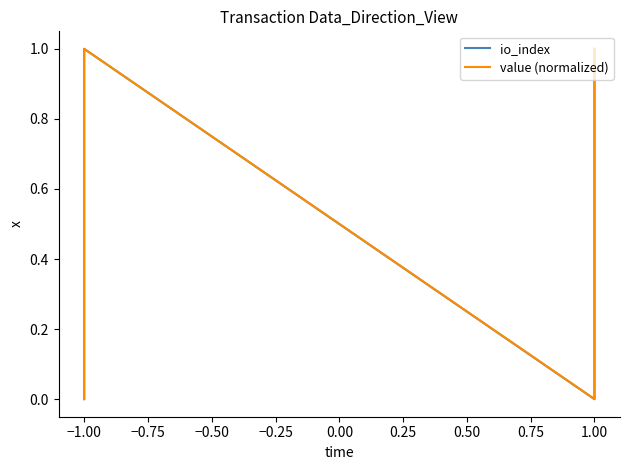

Rank the series by their maximum value, from lowest to highest.

io_index, value (normalized)